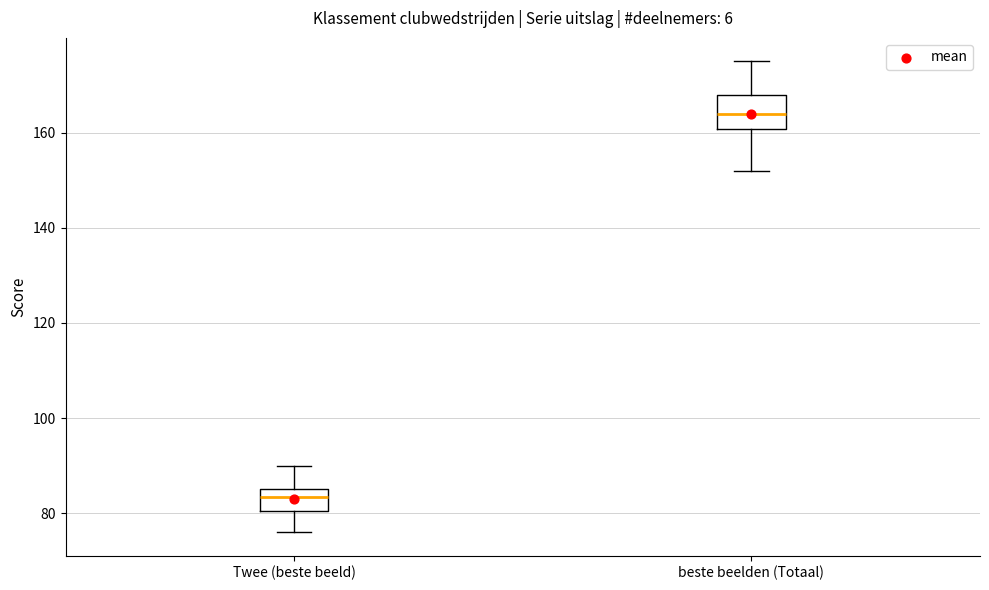

Where is the upper edge of the box for Twee (beste beeld) on the y-axis? The values are not printed on the chart, so give them approximately, as read against the axis.

86